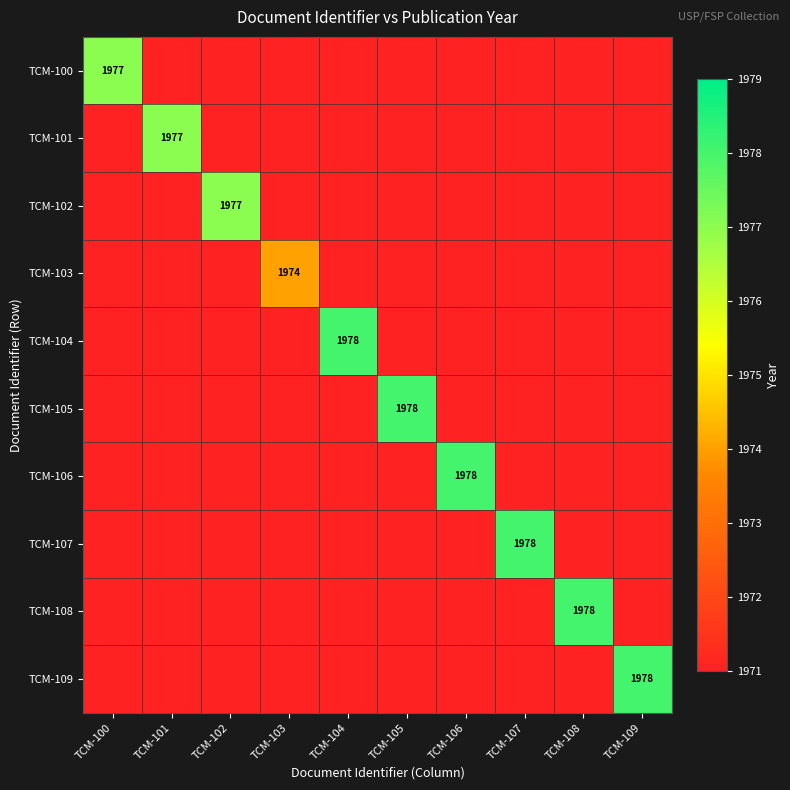

The value of TCM-108 at TCM-108 is 3257. True or false?

False